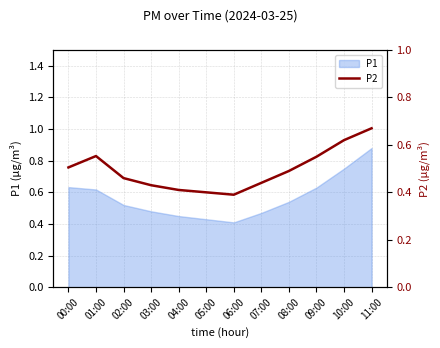

What is the sum of the values at 10:00 and 03:00?

1.1